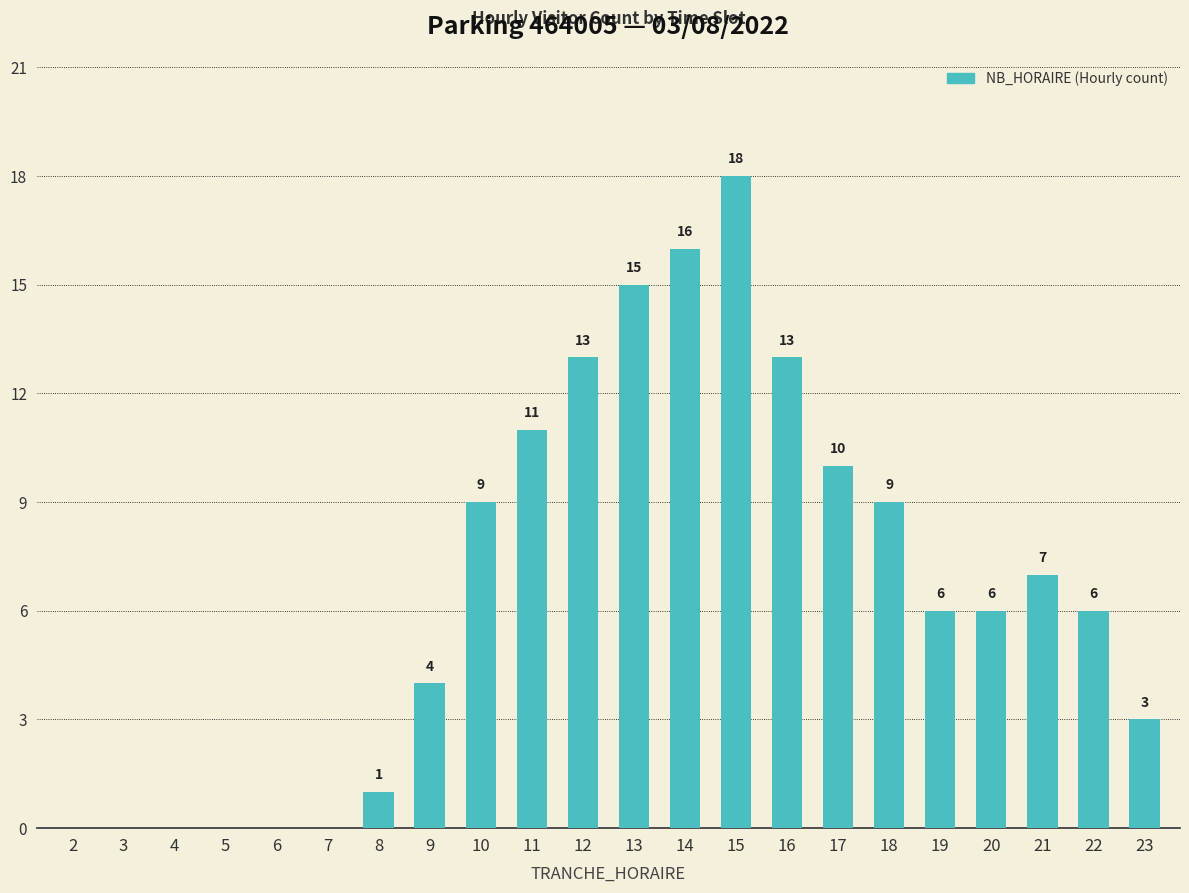

Read the value at 11.

11